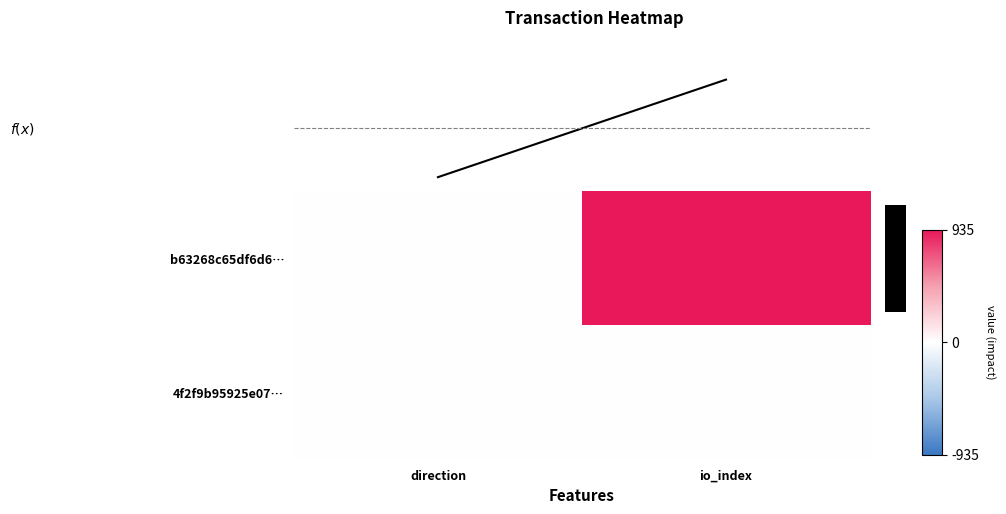

List the labels in order of 4f2f9b95925e07… value, smallest first.

direction, io_index